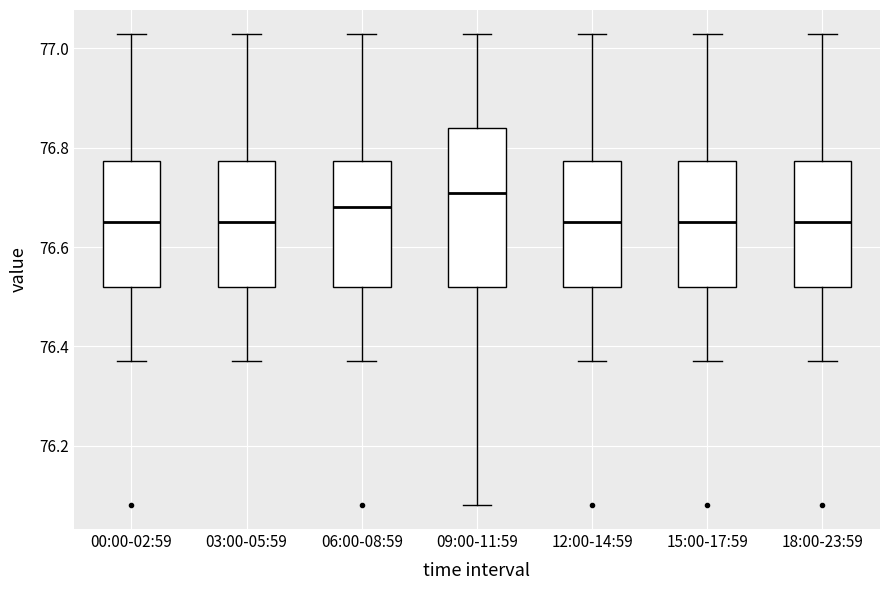

Reading left to right, transcribe this box plot: for each box, give where its median line is, the range the box spans, and where its two whiskers end, as read against the y-axis. The values are not printed on the chart, so give them approximately, as read against the axis.

00:00-02:59: median 76.66, box 76.52 to 76.78, whiskers 76.38 to 77.04
03:00-05:59: median 76.66, box 76.52 to 76.78, whiskers 76.38 to 77.04
06:00-08:59: median 76.68, box 76.52 to 76.78, whiskers 76.38 to 77.04
09:00-11:59: median 76.72, box 76.52 to 76.84, whiskers 76.08 to 77.04
12:00-14:59: median 76.66, box 76.52 to 76.78, whiskers 76.38 to 77.04
15:00-17:59: median 76.66, box 76.52 to 76.78, whiskers 76.38 to 77.04
18:00-23:59: median 76.66, box 76.52 to 76.78, whiskers 76.38 to 77.04